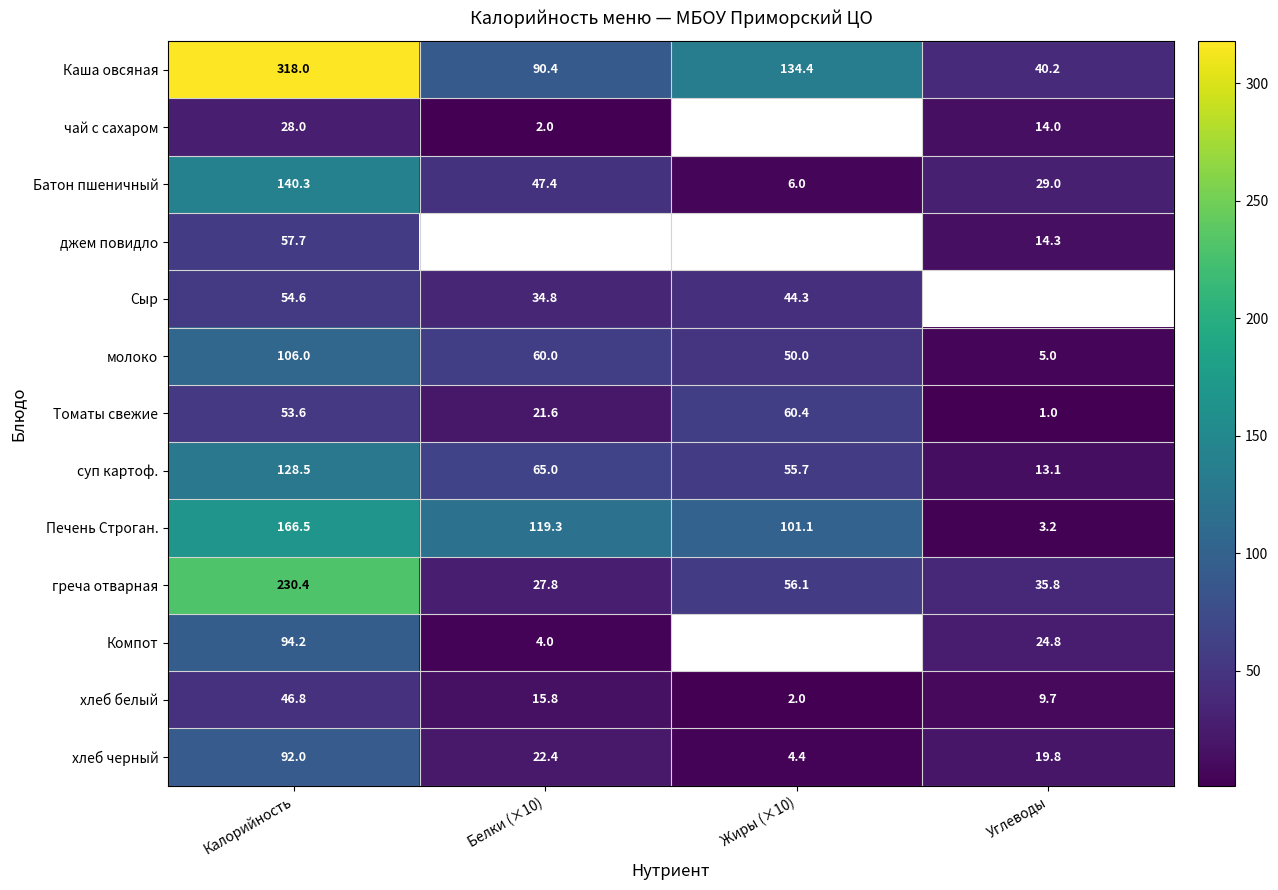

How many data points in хлеб белый are above 15?

2